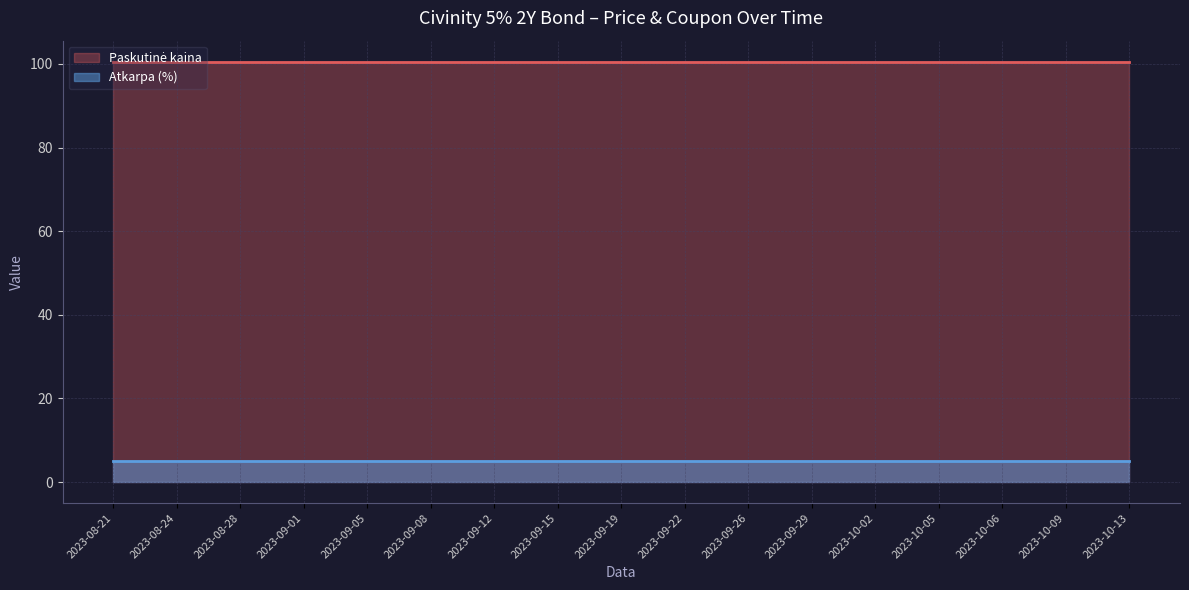

How many distinct data groups are displayed?

2